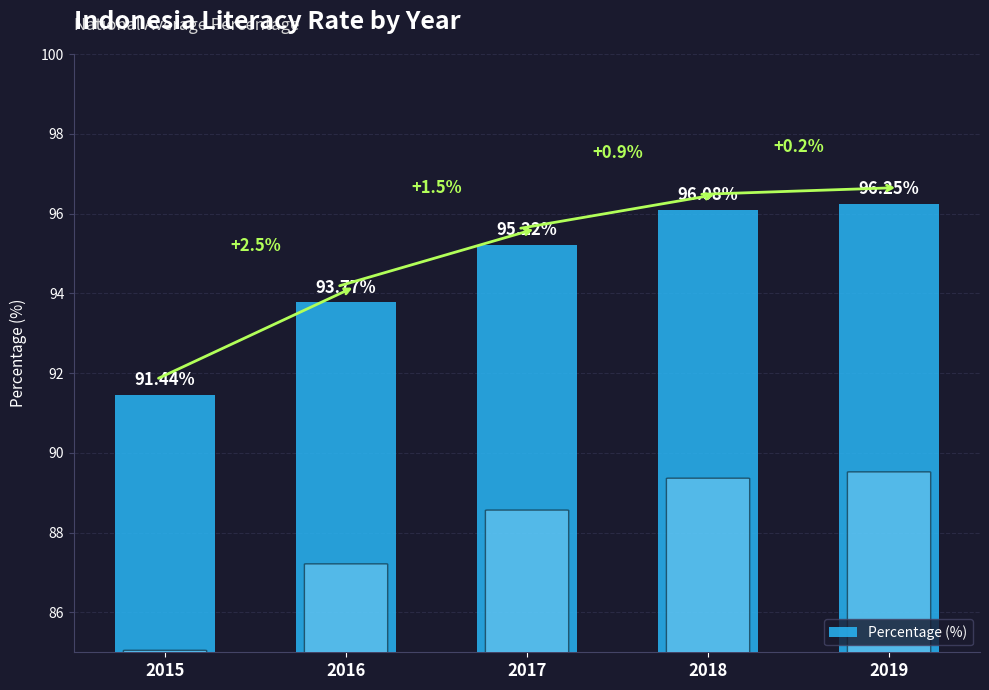

Does the chart contain any negative values?

No